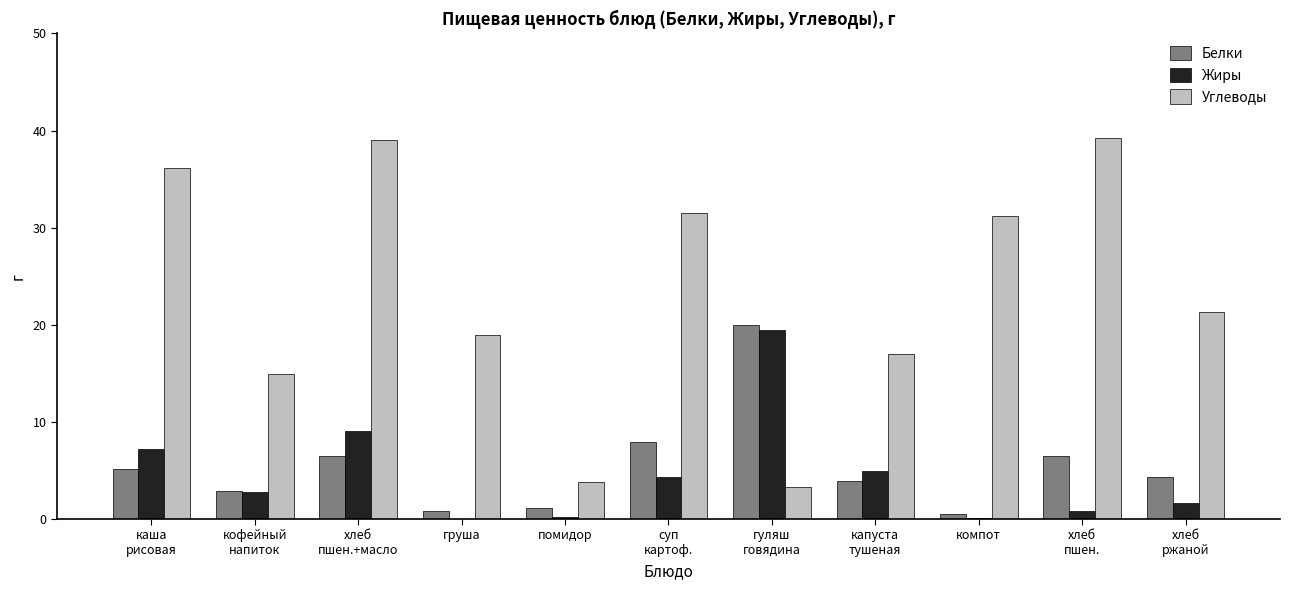

The Жиры series shows 0.0 at груша. True or false?

True